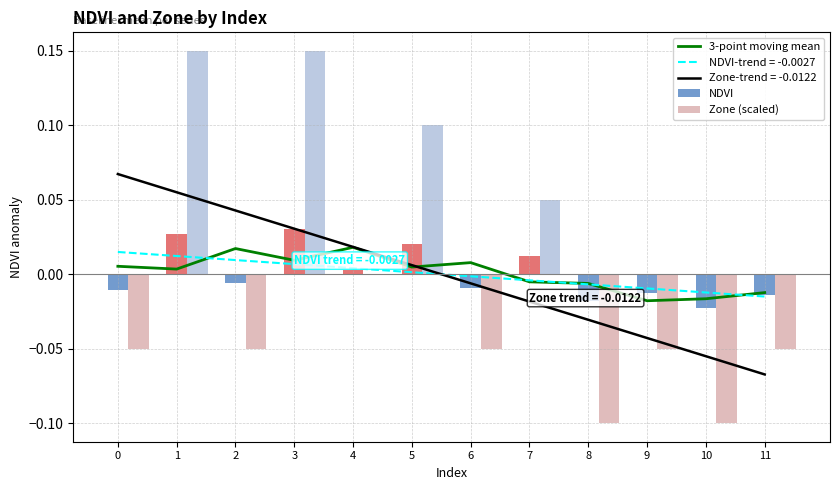

Which series has the largest range (max minus min)?

Zone (scaled)